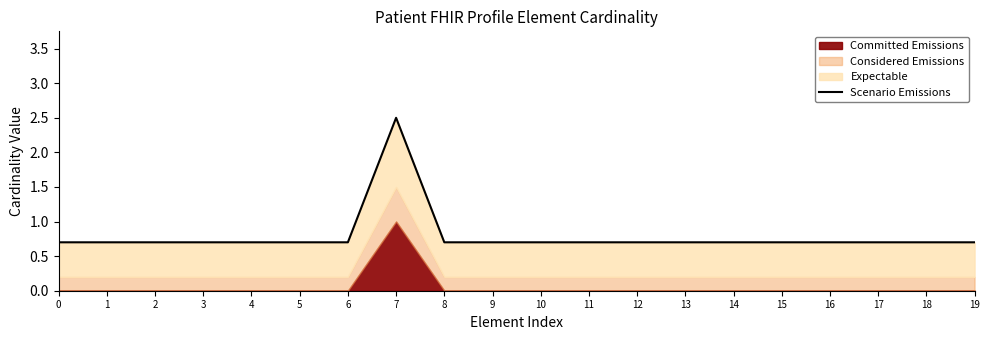

True or false: there are more than 1 points higher than both neighbors.

False